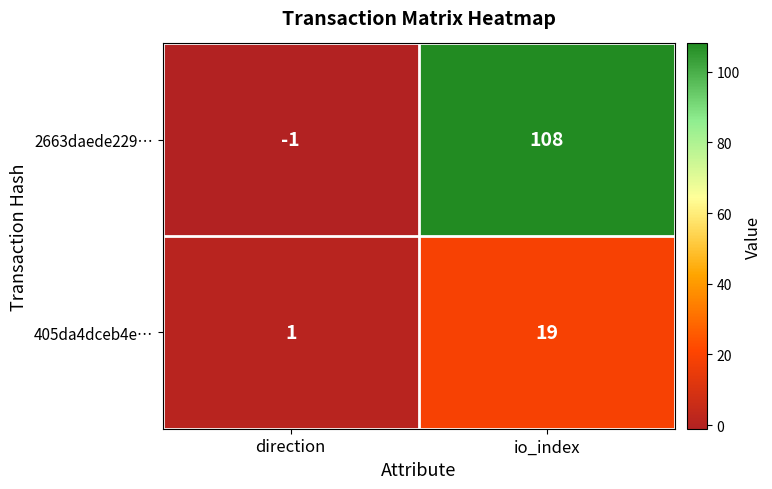

Reading right to left, extract all data points from this chart.

2663daede229…: 108	-1
405da4dceb4e…: 19	1